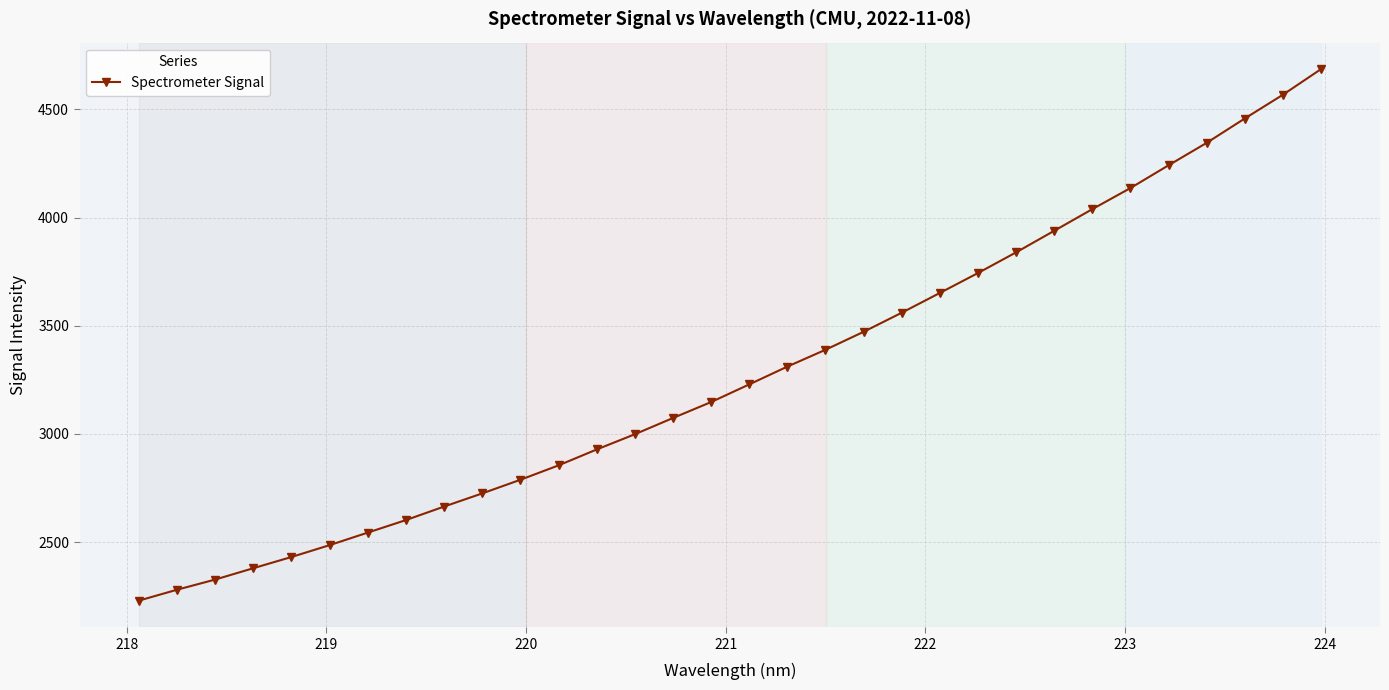

What is the maximum value shown in the chart?

4686.4